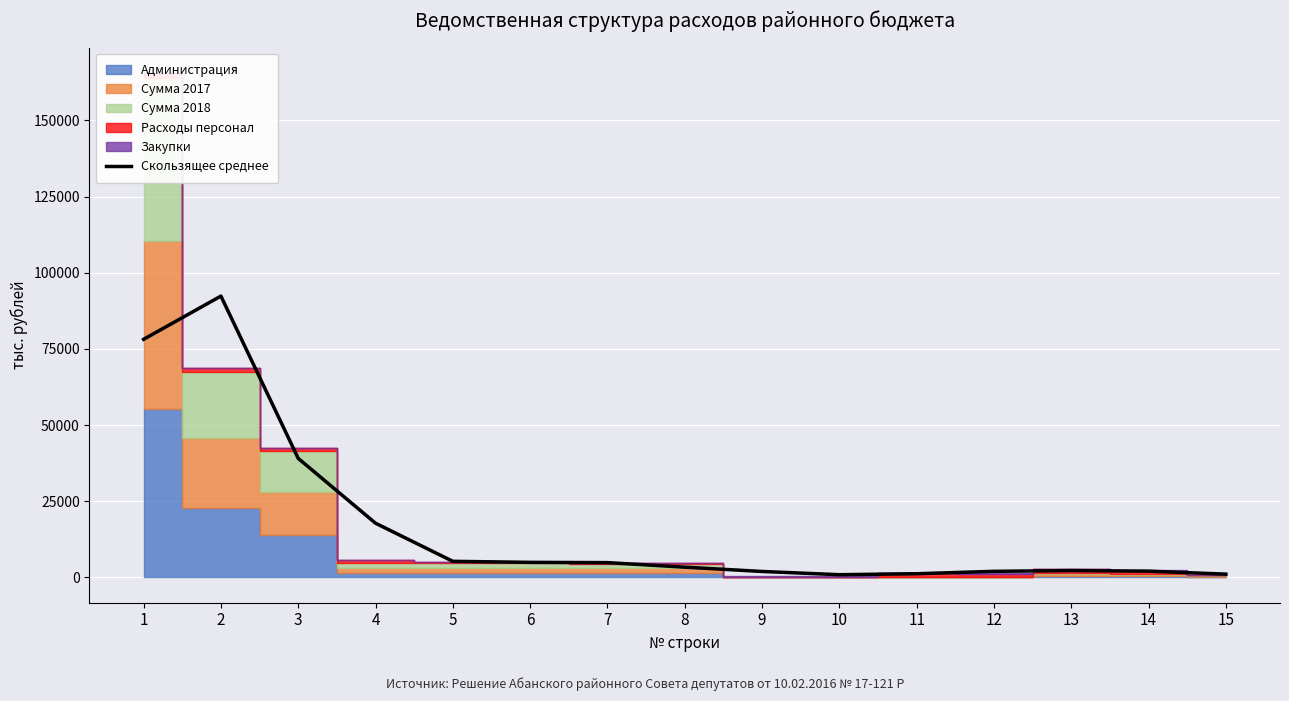

Rank the categories by value from lowest to highest.

10, 15, 11, 9, 12, 14, 13, 8, 7, 6, 5, 4, 3, 1, 2